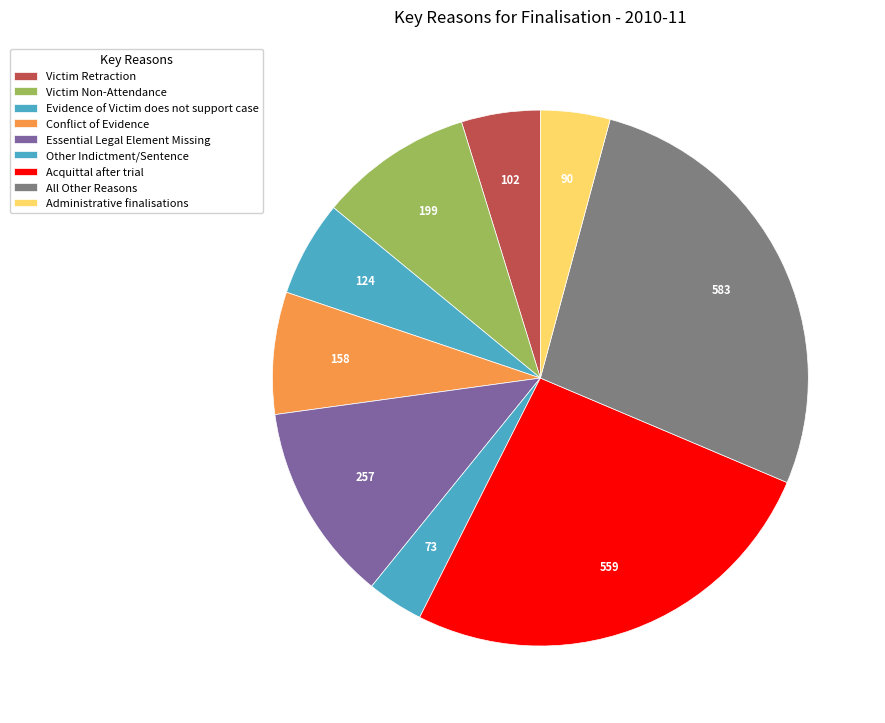

What percentage is NOT represented by Other Indictment/Sentence?

96.6%